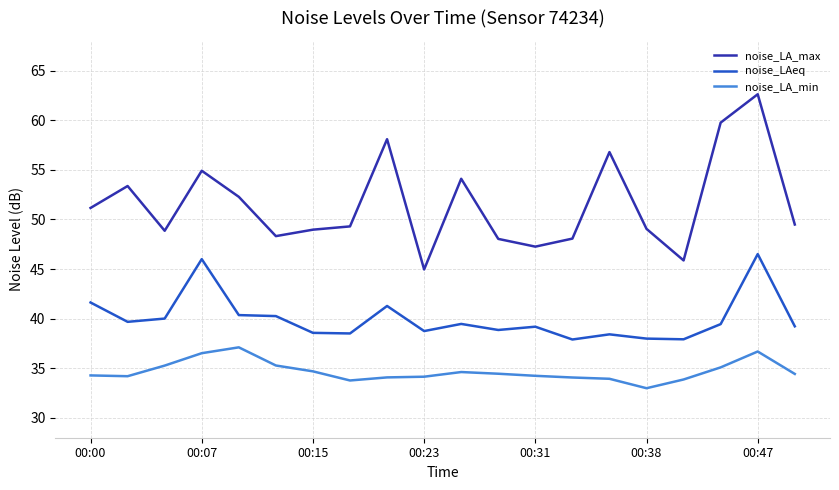

Which series has the largest total across all categories?

noise_LA_max